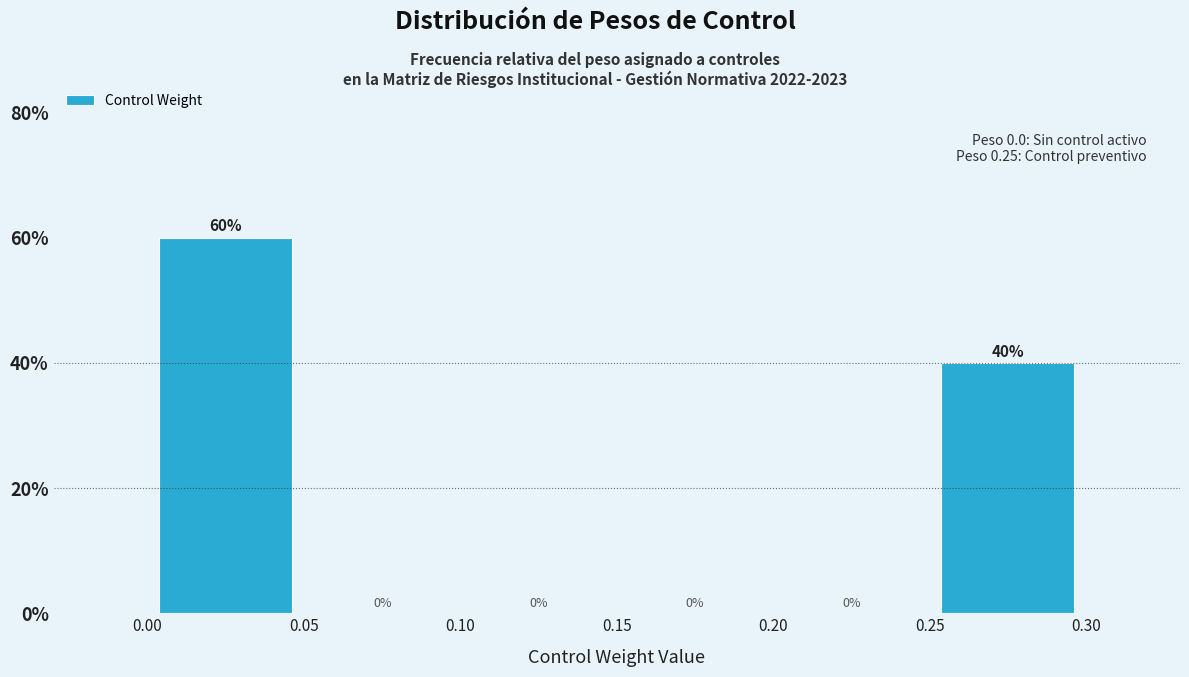

What is the height of the bar covering 0.25 to 0.30 on the x-axis?

40